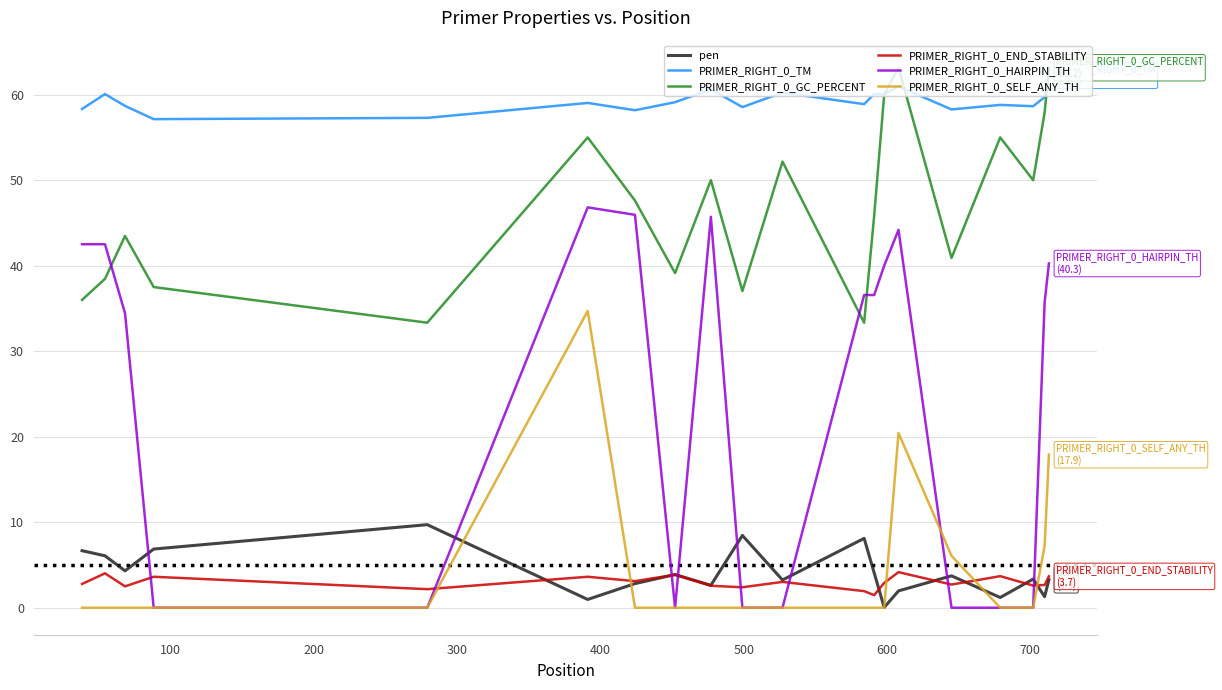

What is the maximum value shown in the chart?

63.2